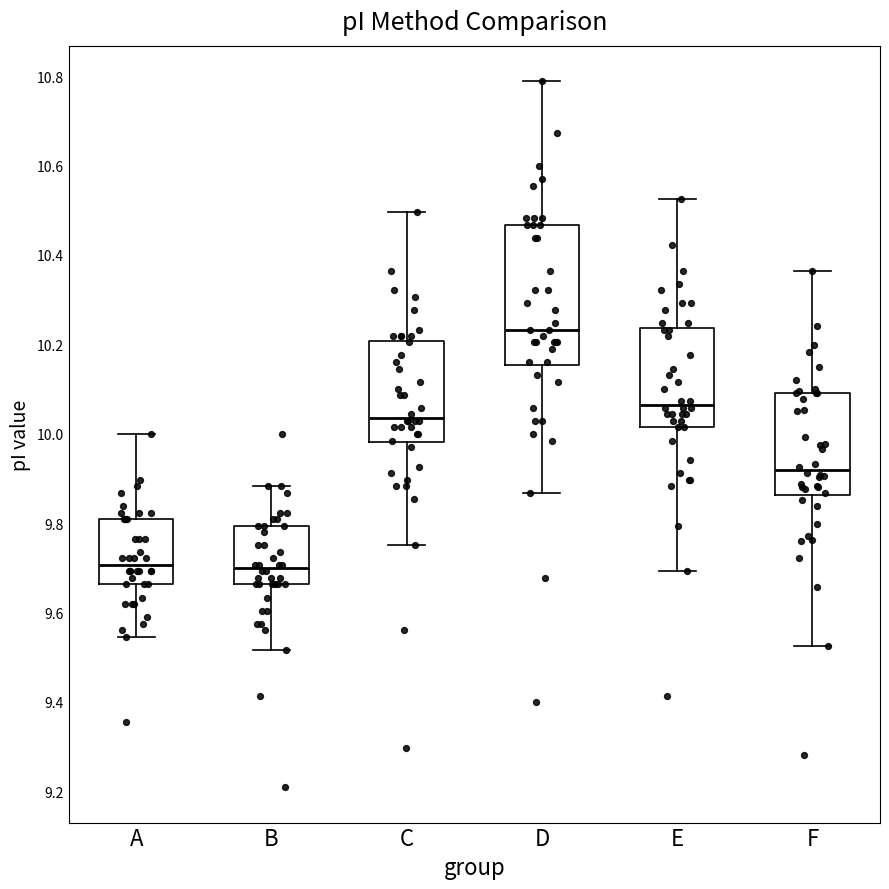

Which box has the highest median line?

D